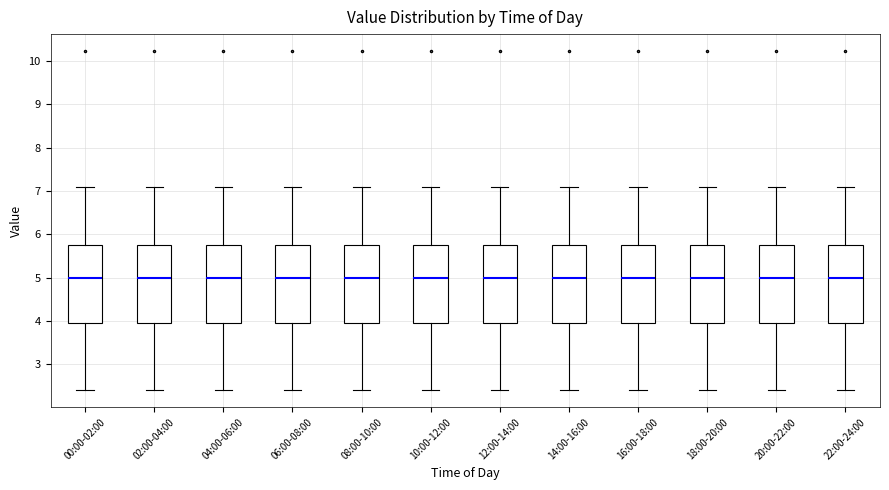

Where is the lower edge of the box for 16:00-18:00 on the y-axis? The values are not printed on the chart, so give them approximately, as read against the axis.

3.9